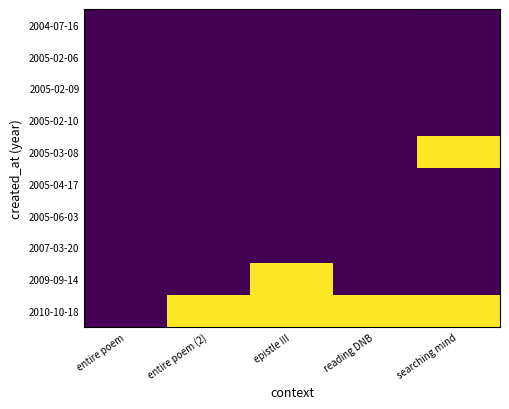

Reading left to right, extract all data points from this chart.

2004-07-16: entire poem=10359	entire poem (2)=10367	epistle III=10369	reading DNB=10377	searching mind=10391
2005-02-06: entire poem=10359	entire poem (2)=10367	epistle III=10369	reading DNB=10377	searching mind=10392
2005-02-09: entire poem=10359	entire poem (2)=10367	epistle III=10369	reading DNB=10377	searching mind=10393
2005-02-10: entire poem=10359	entire poem (2)=10367	epistle III=10369	reading DNB=10377	searching mind=10394
2005-03-08: entire poem=10359	entire poem (2)=10367	epistle III=10369	reading DNB=10377	searching mind=16957
2005-04-17: entire poem=10379	entire poem (2)=10367	epistle III=10369	reading DNB=10377	searching mind=10391
2005-06-03: entire poem=10379	entire poem (2)=10392	epistle III=10369	reading DNB=10377	searching mind=10392
2007-03-20: entire poem=10379	entire poem (2)=10393	epistle III=10369	reading DNB=10394	searching mind=10393
2009-09-14: entire poem=10379	entire poem (2)=10394	epistle III=16957	reading DNB=10394	searching mind=10394
2010-10-18: entire poem=10379	entire poem (2)=16957	epistle III=16957	reading DNB=16957	searching mind=16957